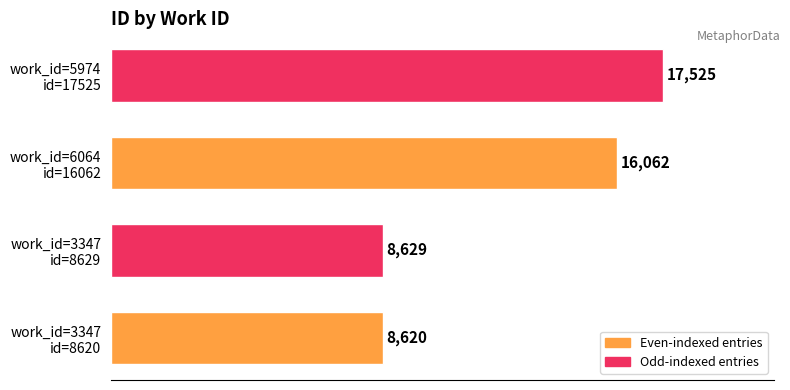

What is the greatest value displayed?

17525